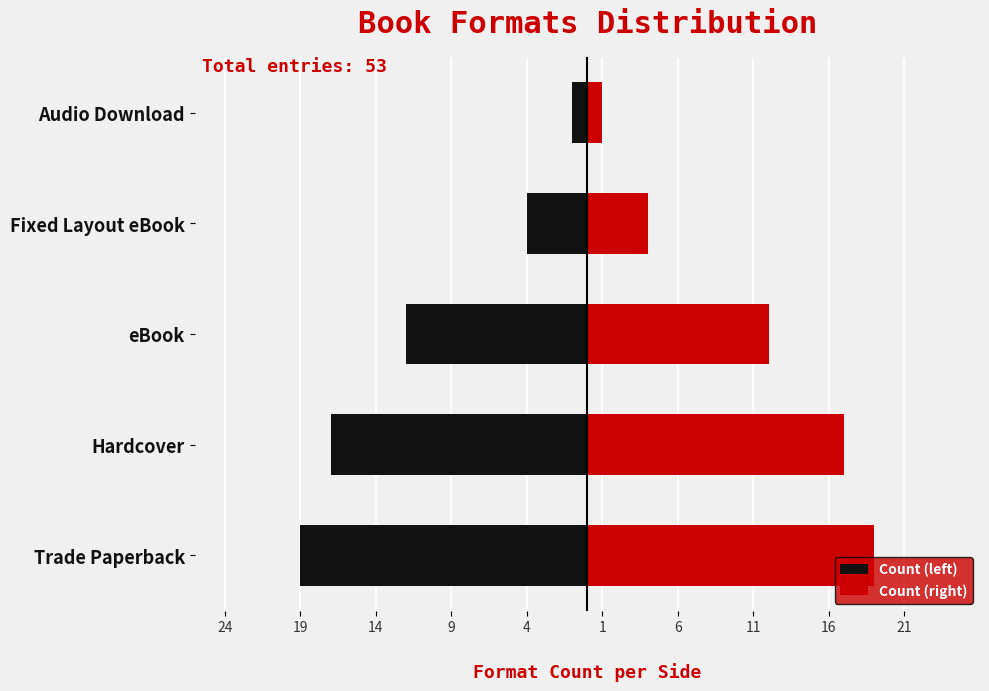

Reading left to right, list all the values displayed in this chart.

Count (left): -19	-17	-12	-4	-1
Count (right): 19	17	12	4	1